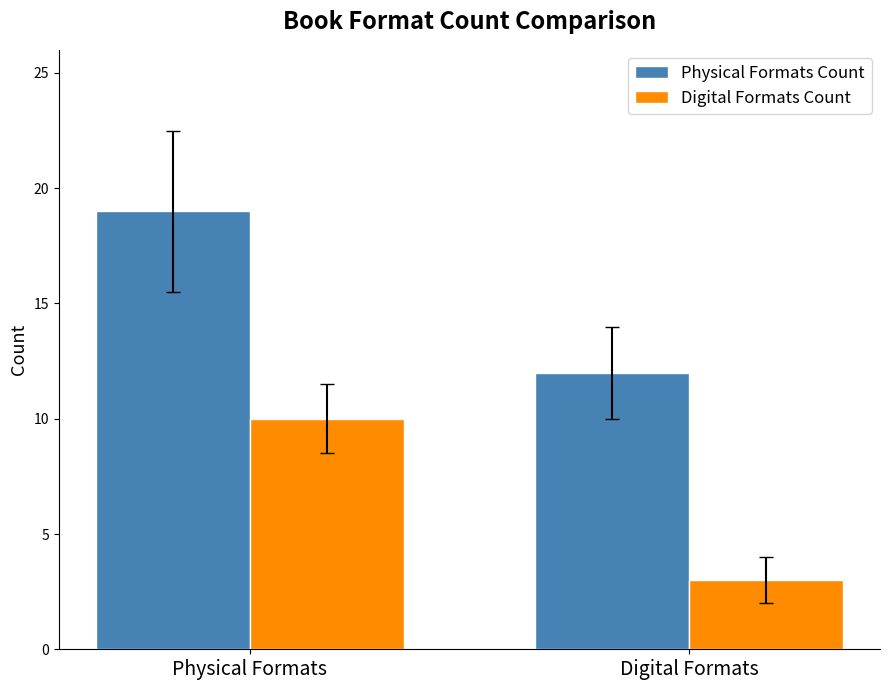

What is the total value across all series at Physical Formats?

29